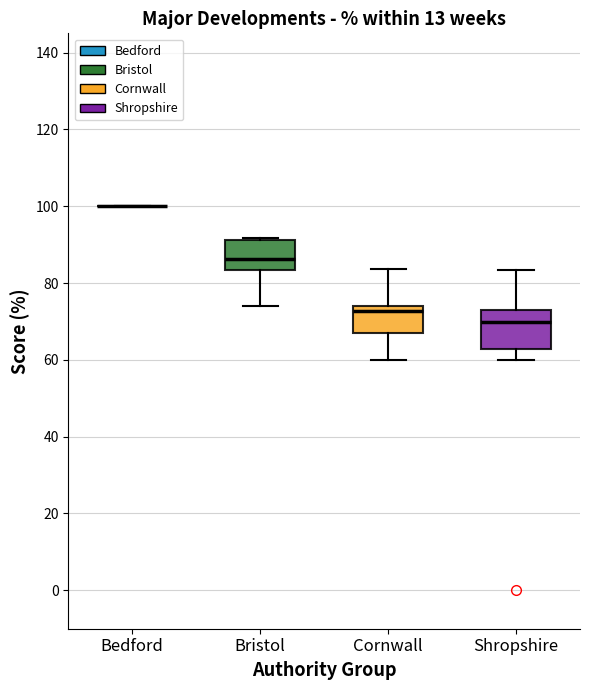

Reading left to right, transcribe this box plot: for each box, give where its median line is, the range the box spans, and where its two whiskers end, as read against the y-axis. The values are not printed on the chart, so give them approximately, as read against the axis.

Bedford: box collapsed to a line at 100, whiskers 100 to 100
Bristol: median 86, box 84 to 92, whiskers 74 to 92
Cornwall: median 72, box 68 to 74, whiskers 60 to 84
Shropshire: median 70, box 62 to 74, whiskers 60 to 84